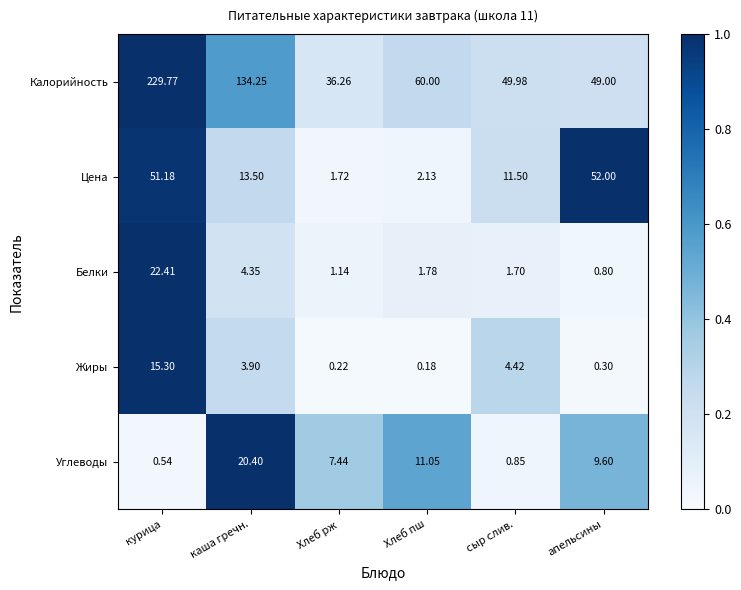

Between каша гречн. and апельсины, which series saw the biggest shift?

Калорийность